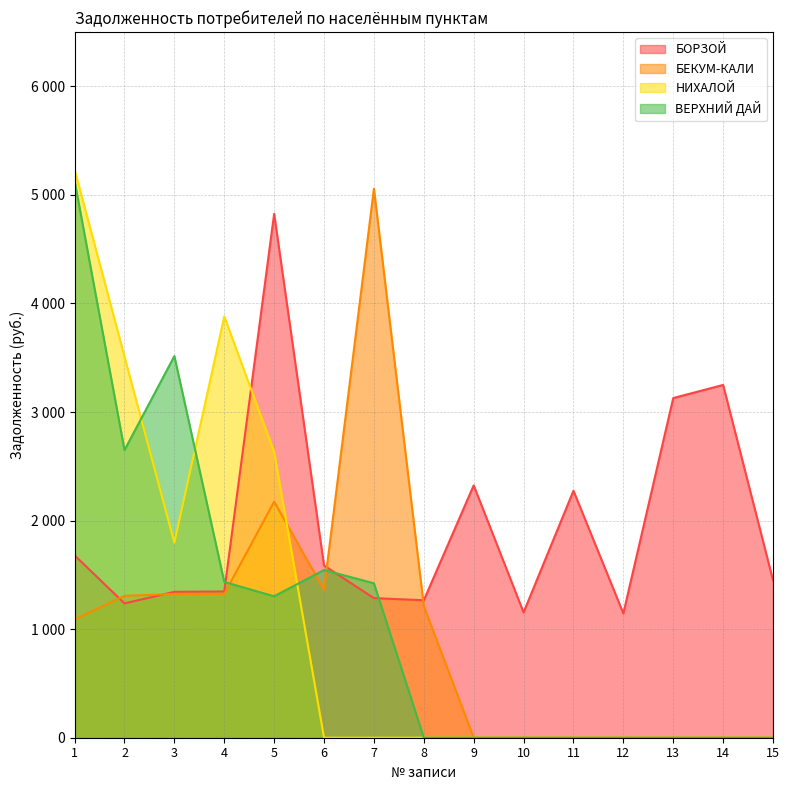

What is the difference between the БОРЗОЙ values at 11 and 5?

2551.2